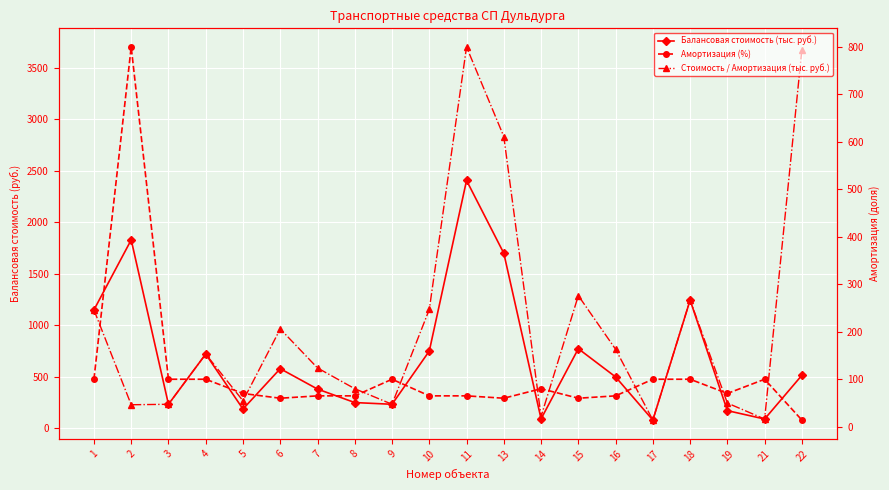

What is the average value of the Балансовая стоимость (тыс. руб.) series?

694.3